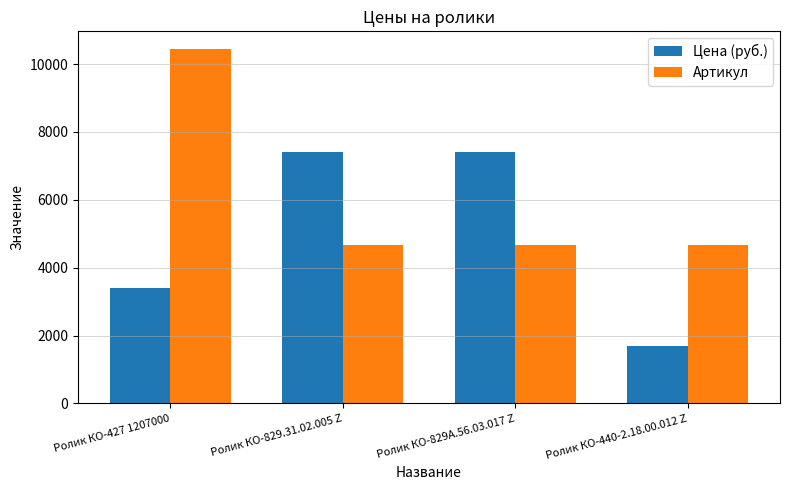

What is the difference between the Цена (руб.) values at Ролик КО-440-2.18.00.012 Z and Ролик КО-427 1207000?

1700